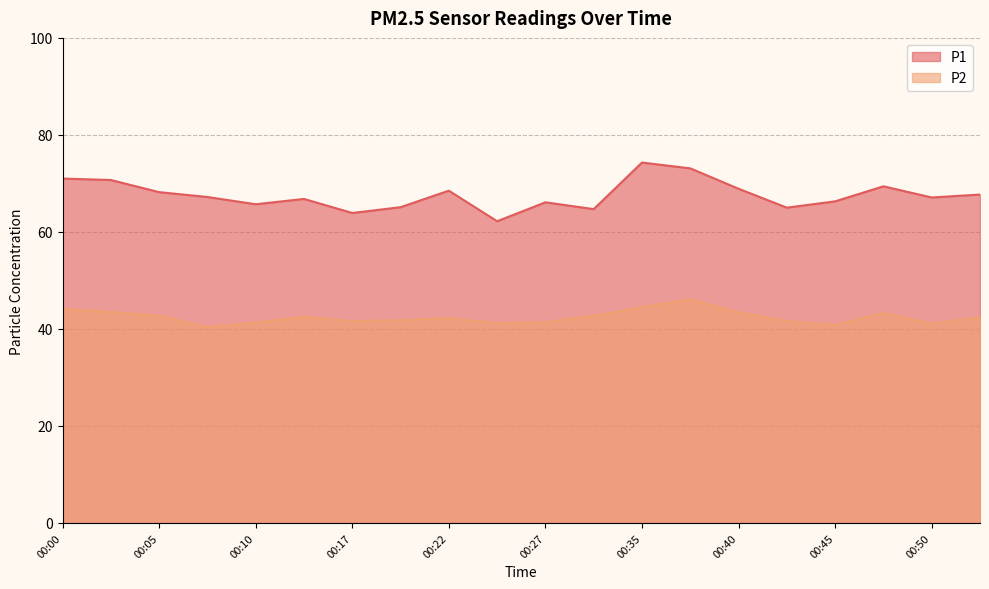

What is the lowest value of the P2 series?

40.4